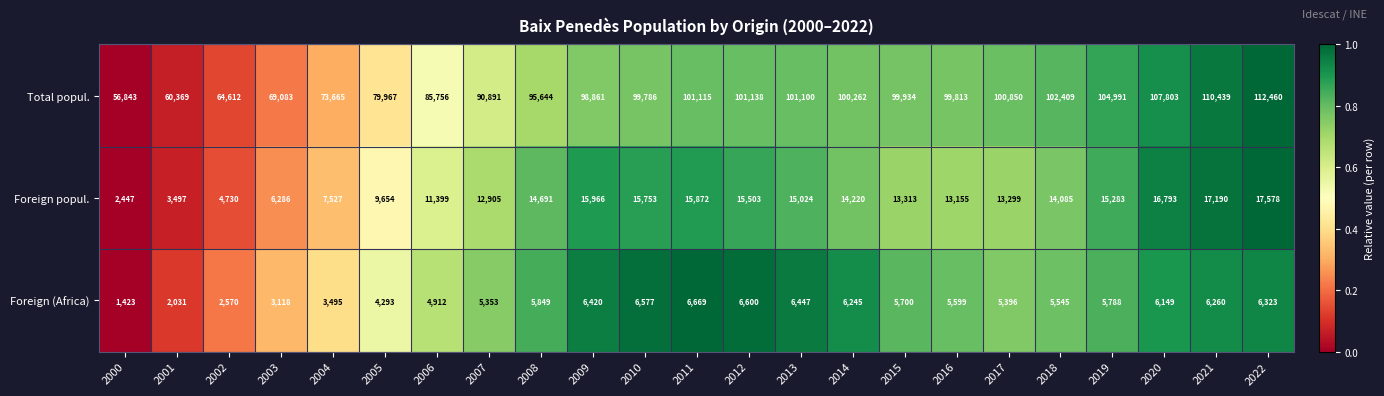

Rank the series by their maximum value, from lowest to highest.

Foreign (Africa), Foreign popul., Total popul.